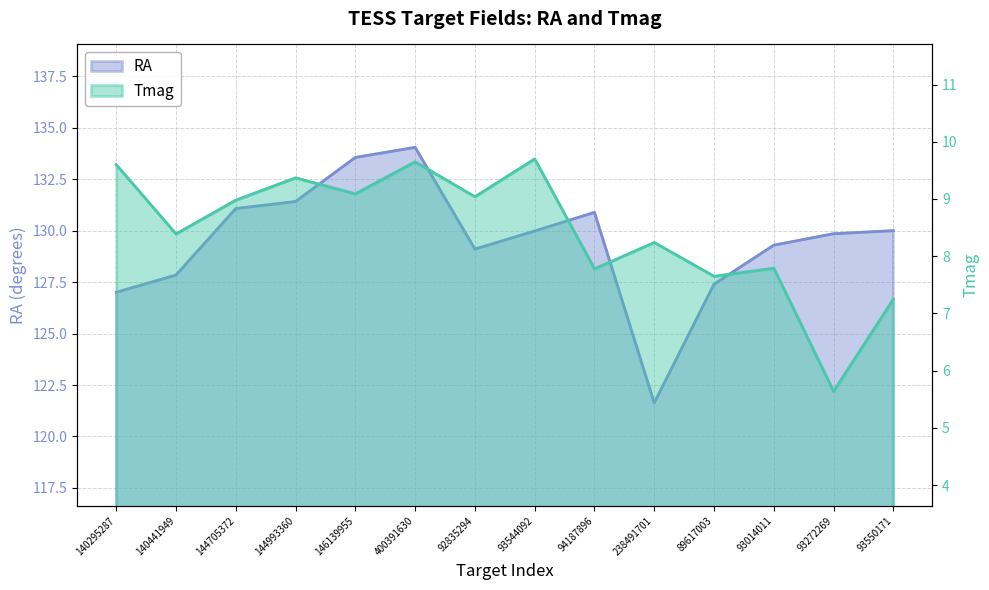

How many interior local valleys does the RA series have?

2